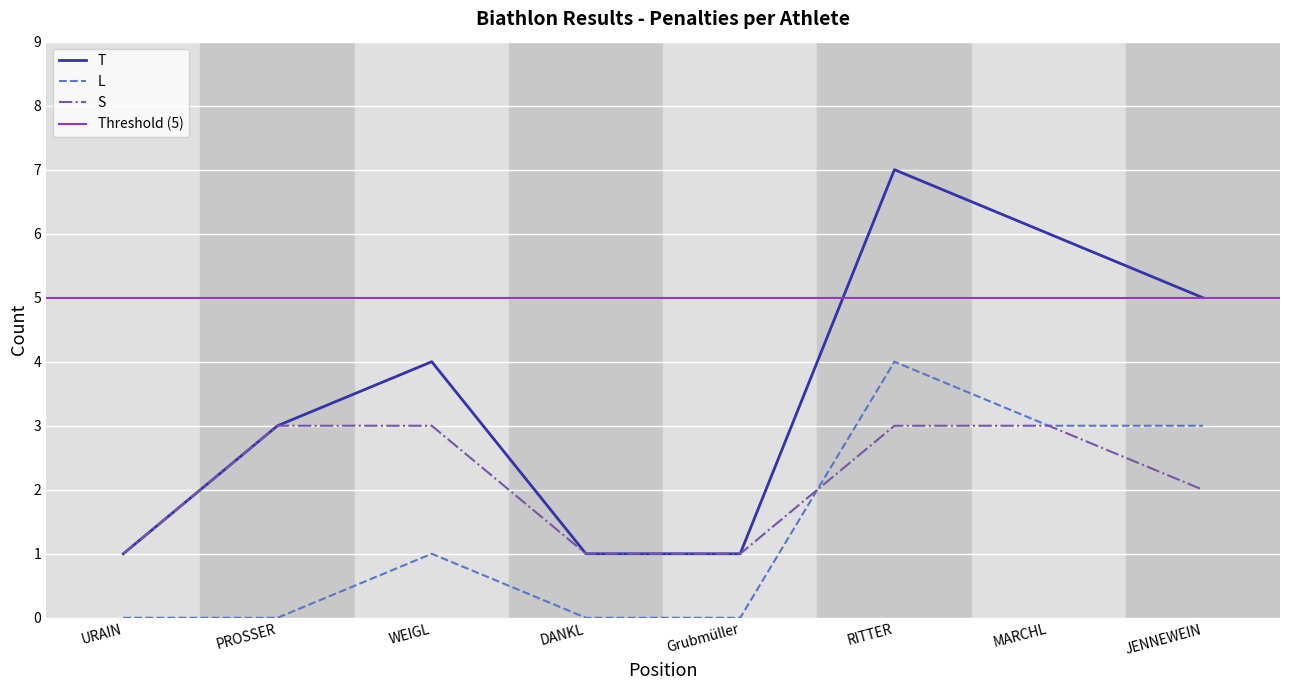

Reading left to right, transcribe all the data shown in this chart.

T: 1	3	4	1	1	7	6	5
L: 0	0	1	0	0	4	3	3
S: 1	3	3	1	1	3	3	2